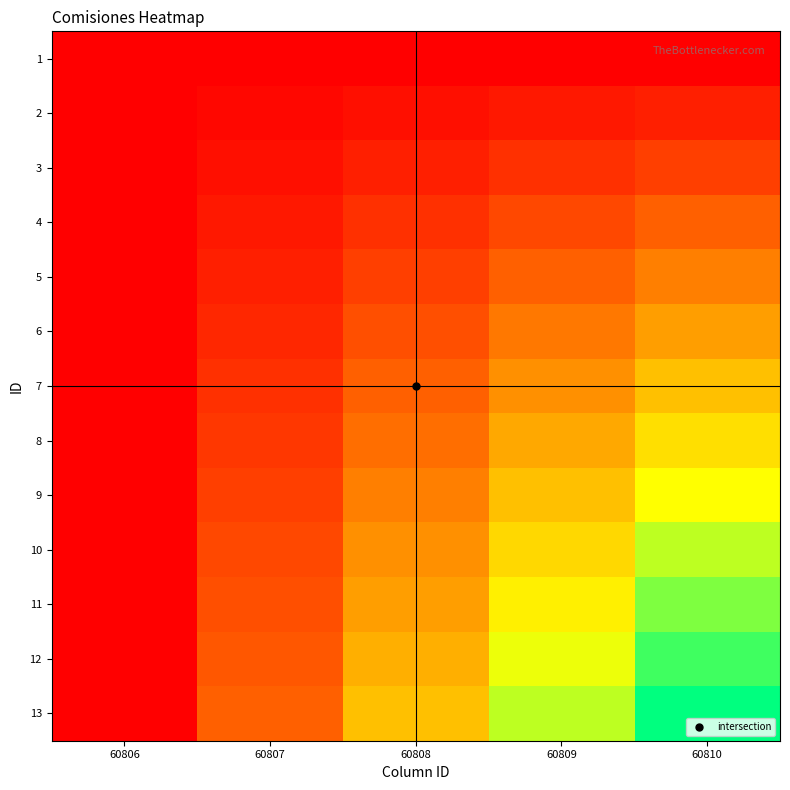

Which label corresponds to the smallest value in the chart?

60806